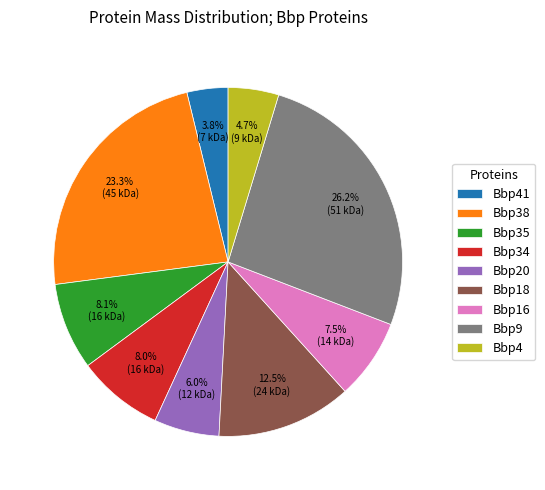

Is the sum of Bbp18 and Bbp38 greater than half?

No